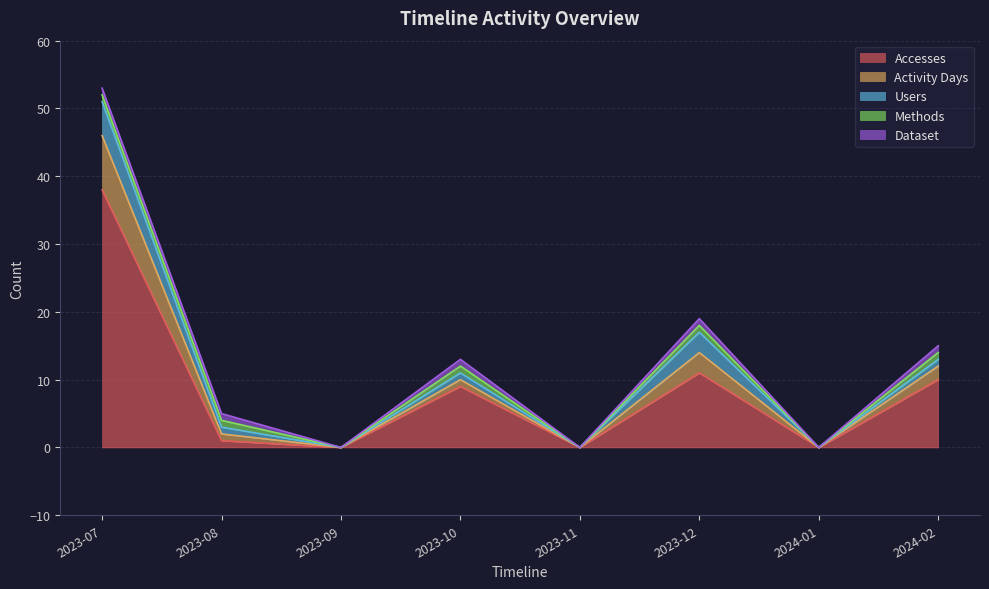

At how many categories does at least one series exceed 23?

1